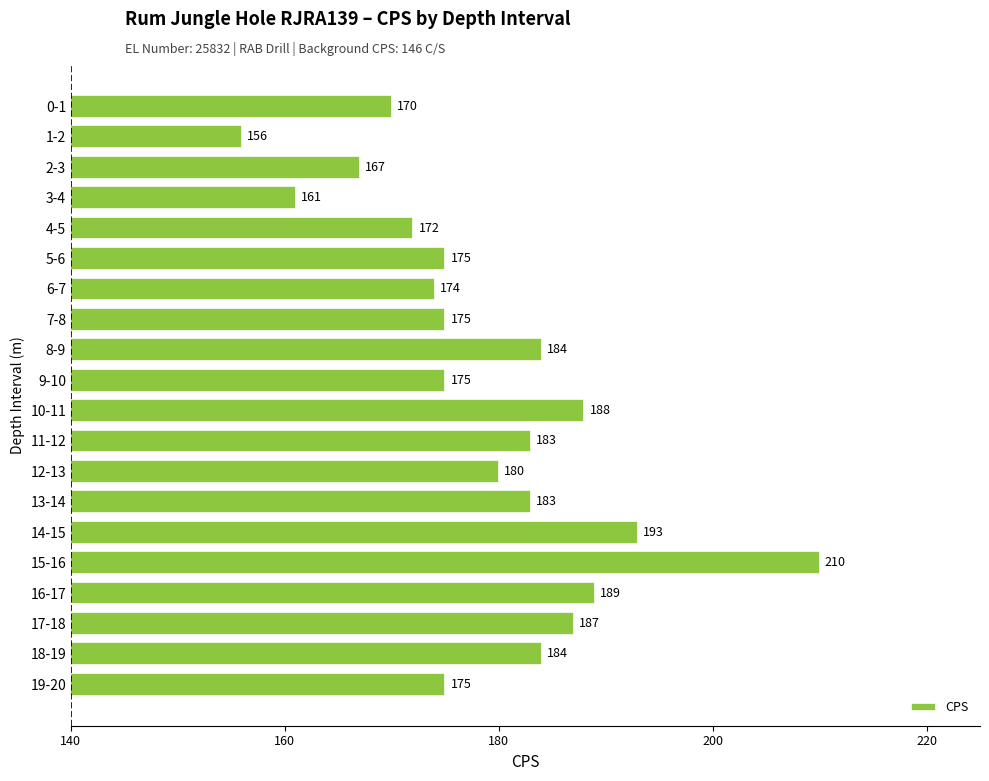

Does the chart contain stacked bars?

No